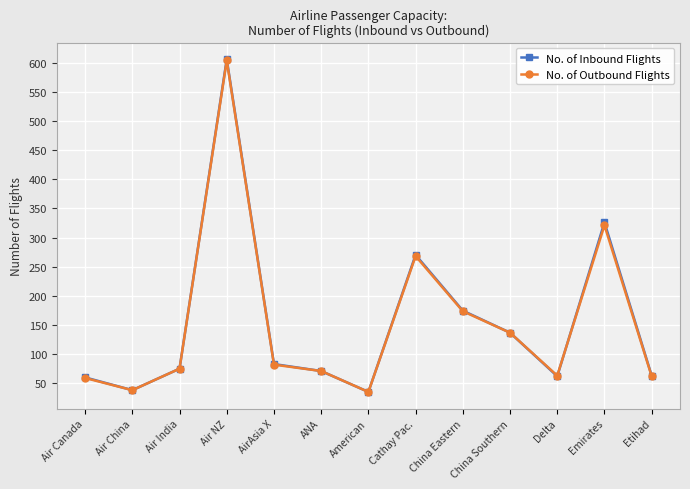

Which series has the largest range (max minus min)?

No. of Inbound Flights